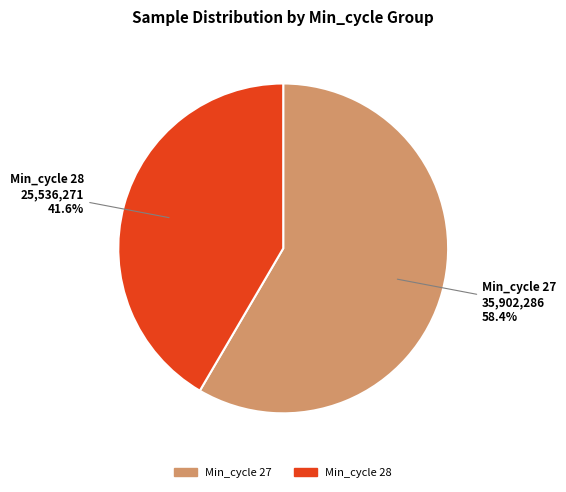

Rank the categories by value from lowest to highest.

Min_cycle 28, Min_cycle 27